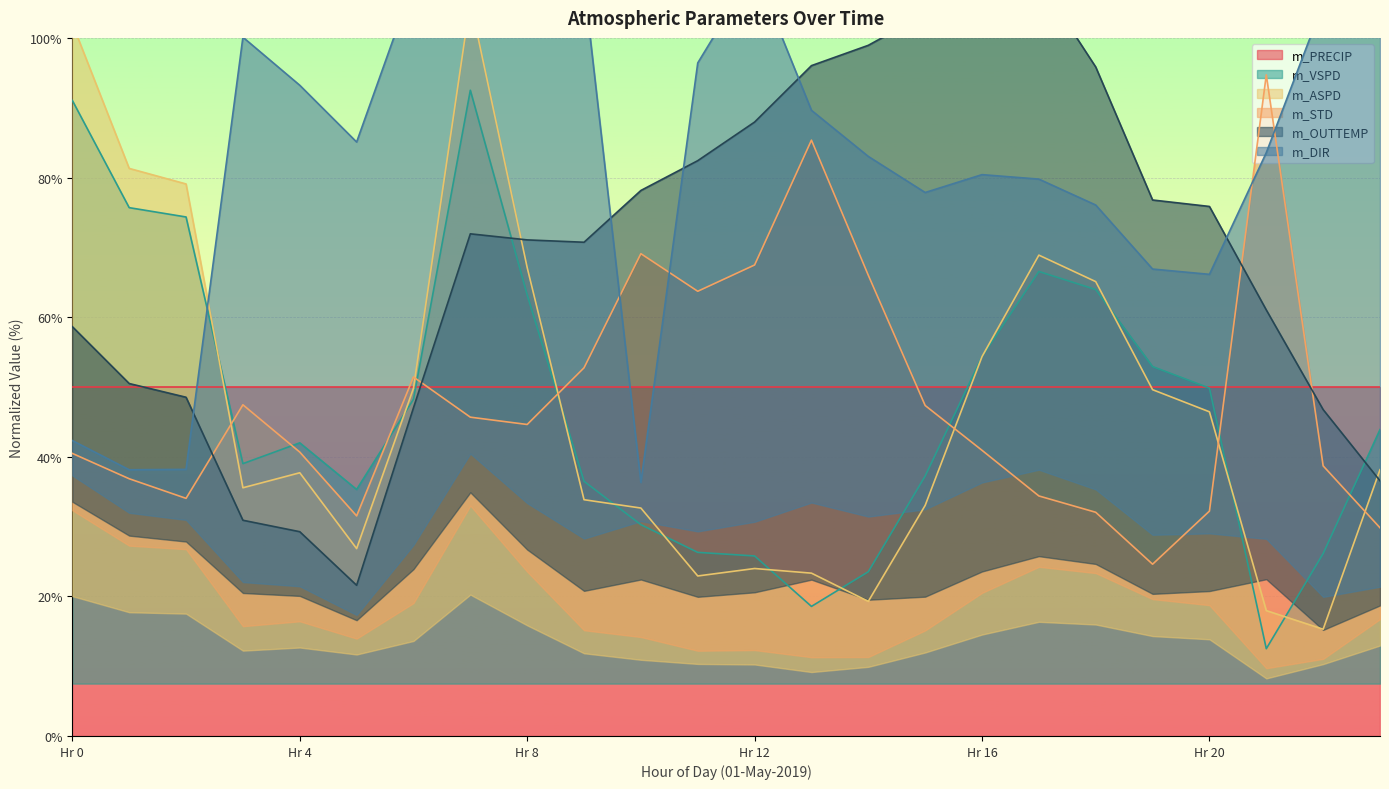

What is the minimum value for m_VSPD?

12.5